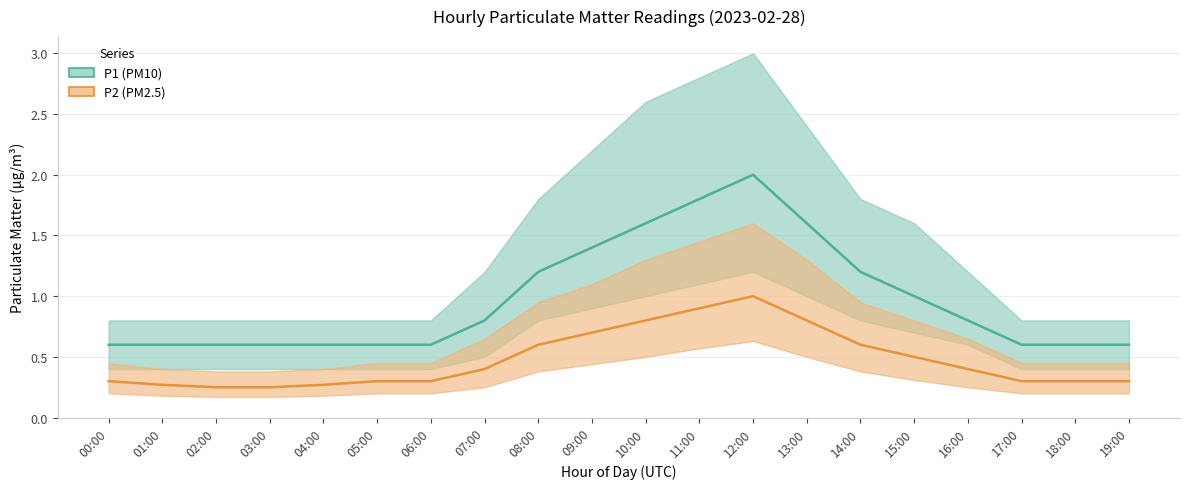

True or false: P2 and P1 intersect in this chart.

False